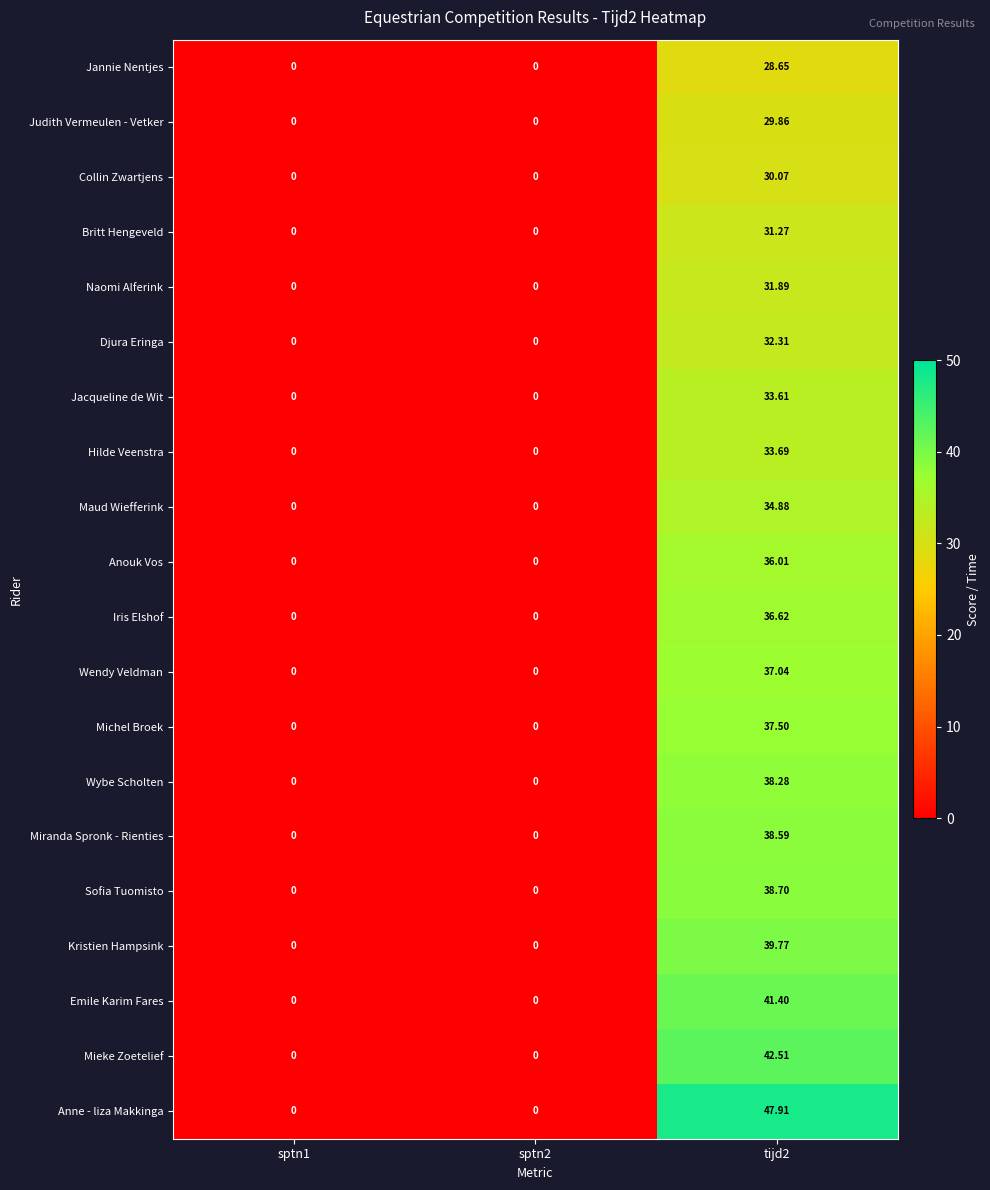

Rank the series by their maximum value, from lowest to highest.

Jannie Nentjes, Judith Vermeulen - Vetker, Collin Zwartjens, Britt Hengeveld, Naomi Alferink, Djura Eringa, Jacqueline de Wit, Hilde Veenstra, Maud Wiefferink, Anouk Vos, Iris Elshof, Wendy Veldman, Michel Broek, Wybe Scholten, Miranda Spronk - Rienties, Sofia Tuomisto, Kristien Hampsink, Emile Karim Fares, Mieke Zoetelief, Anne - liza Makkinga